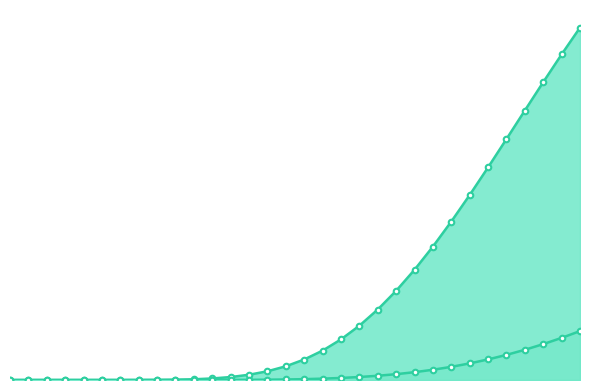

Which series has the widest spread of values?

f(x) line